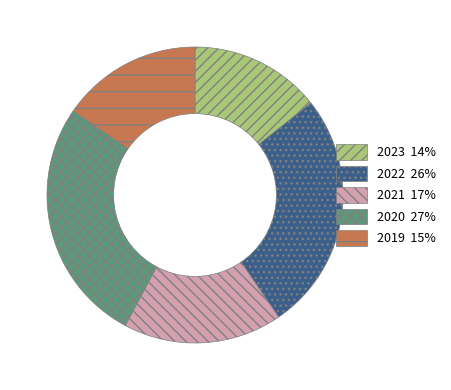

Is there a majority slice in this chart?

No